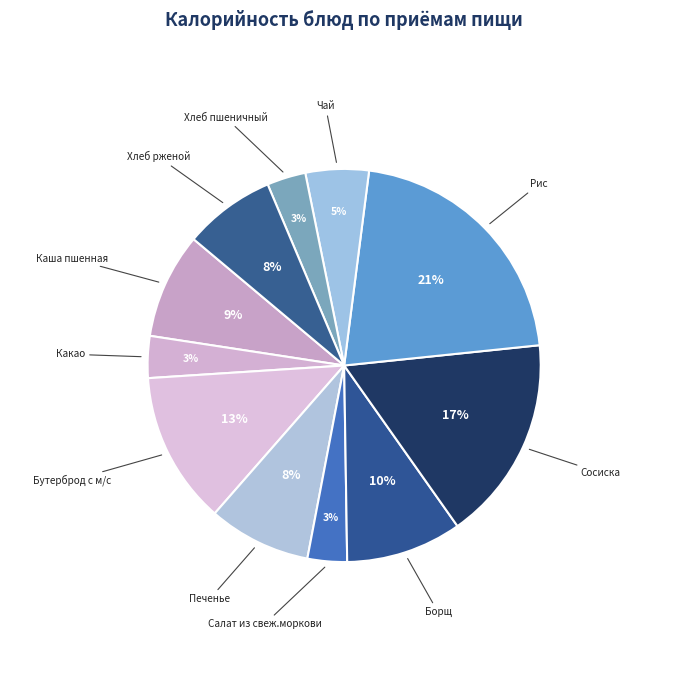

To the nearest percent, what is the average slice percentage?

9%